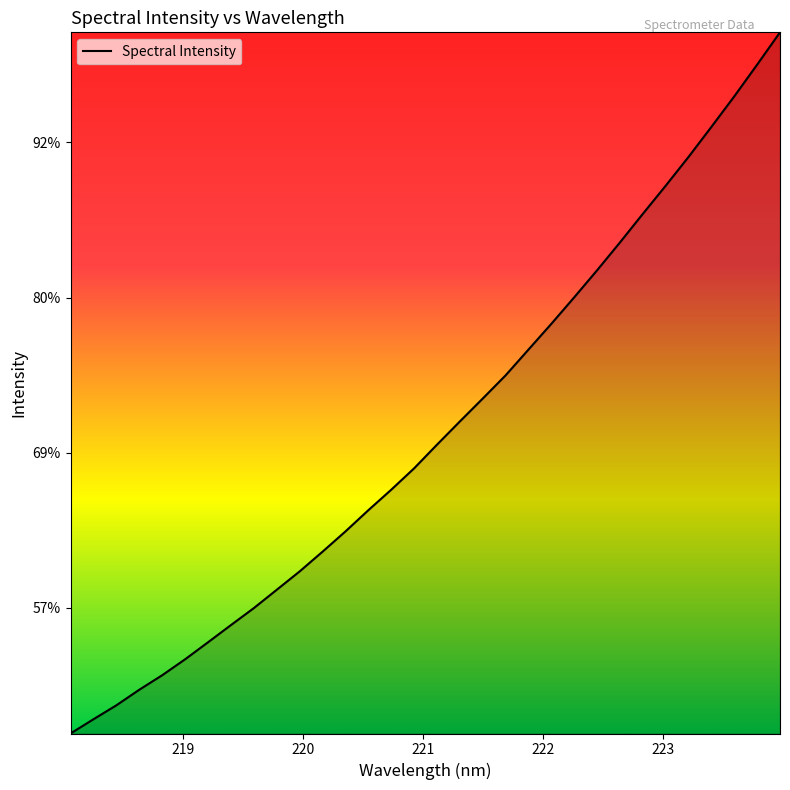

Is this an area chart (filled region under the line)?

Yes